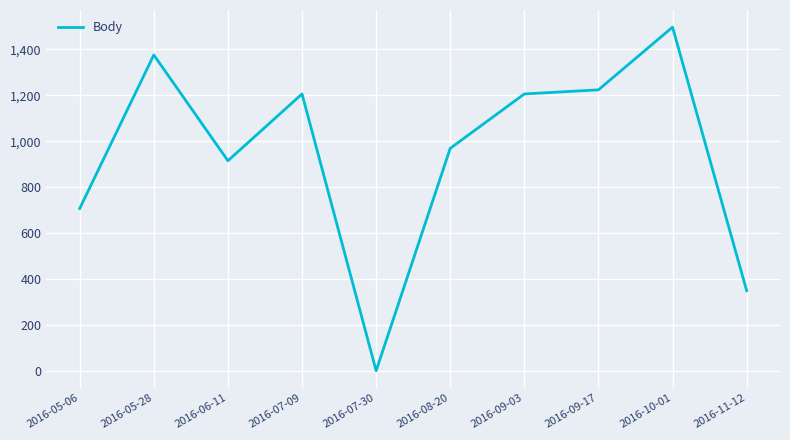

What is the change in value from 2016-08-20 to 2016-10-01?

+528